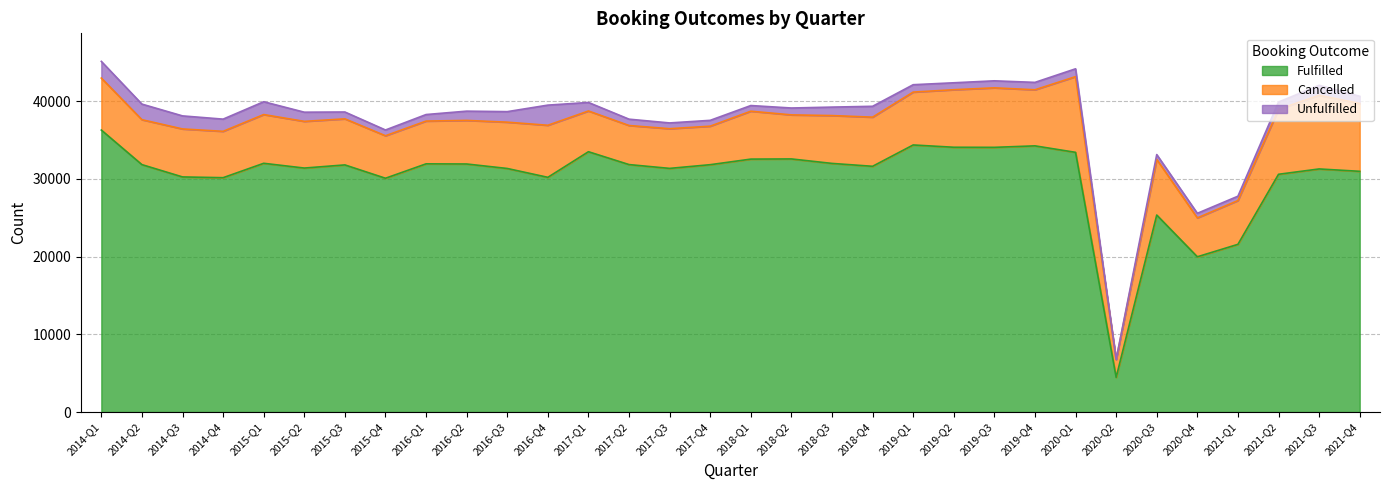

True or false: Fulfilled has more than 2 interior local peaks.

True